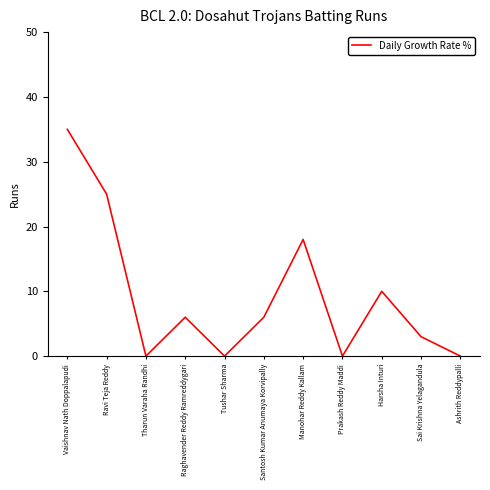

How many distinct data groups are displayed?

1